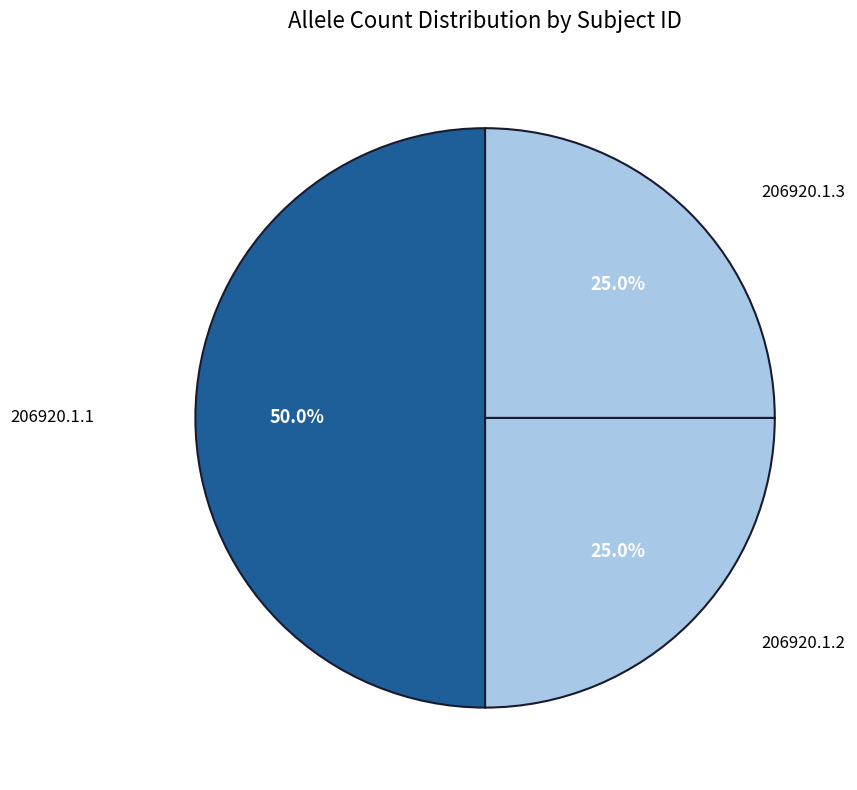

To the nearest percent, what is the combined percentage of 206920.1.1 and 206920.1.2?

75%